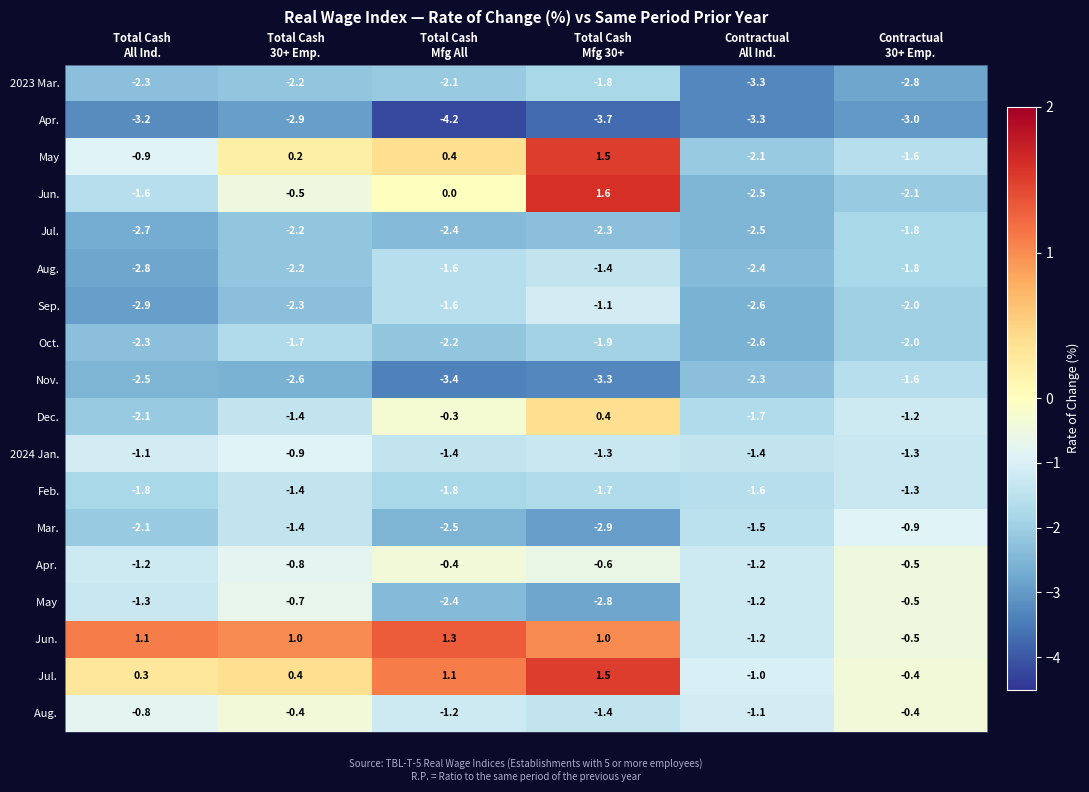

Count the number of data series in this chart.

18